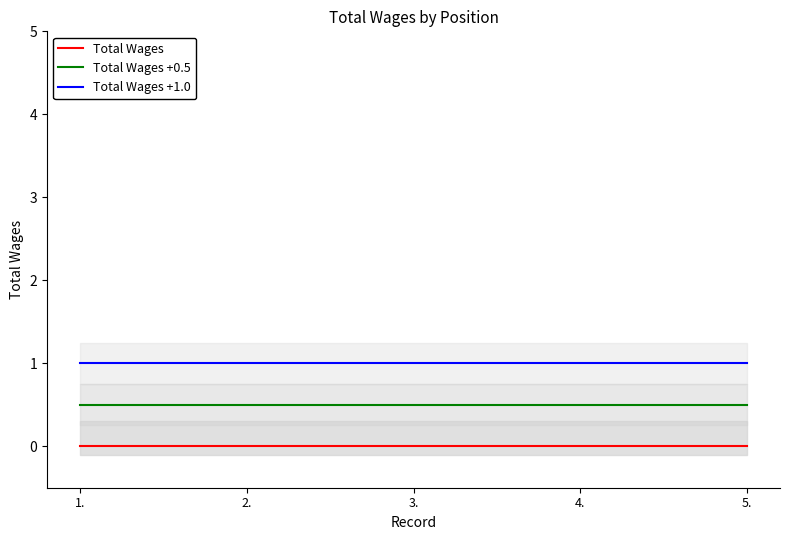

How many lines are shown in the chart?

3